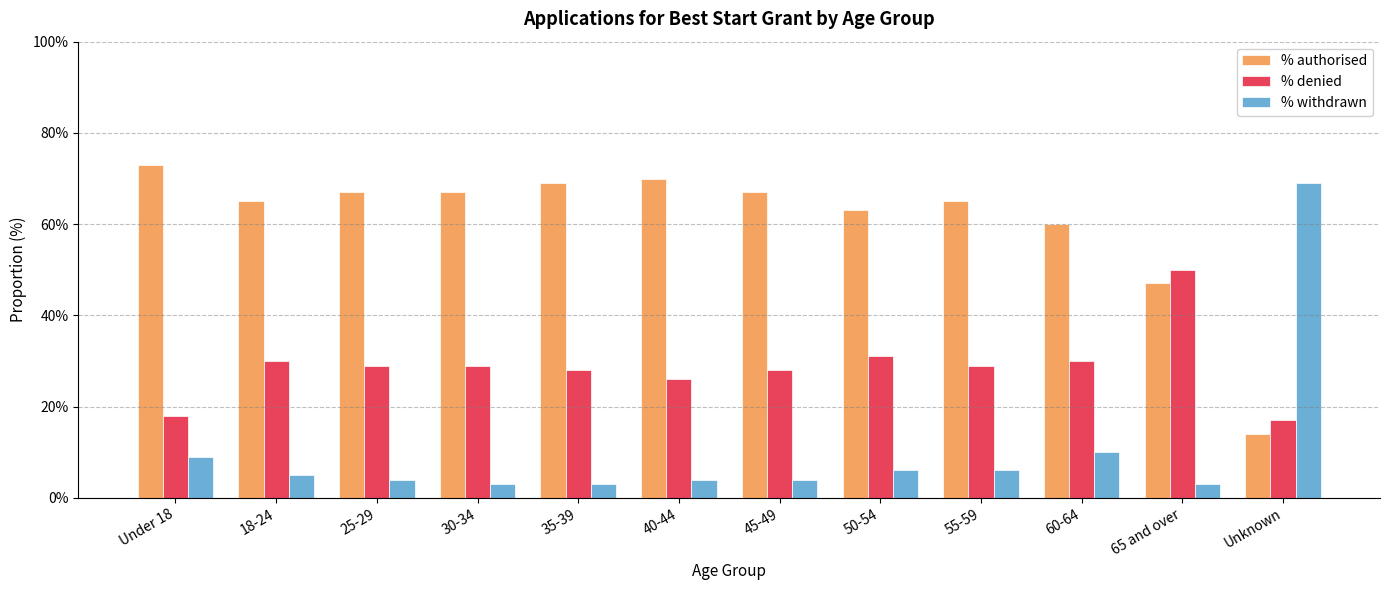

Does the chart contain stacked bars?

No